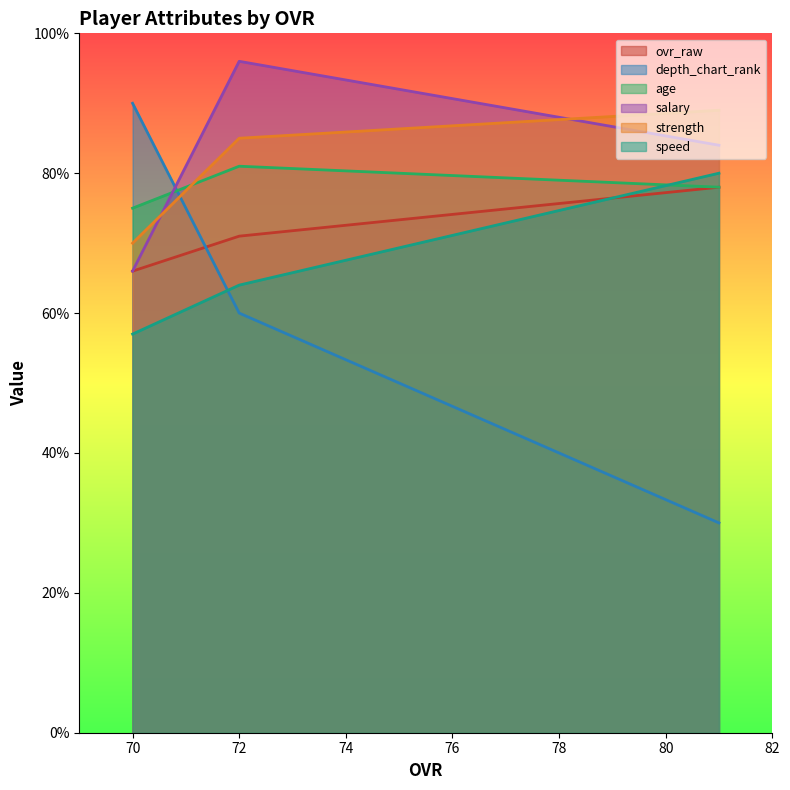

Count the number of categories in the chart.

3